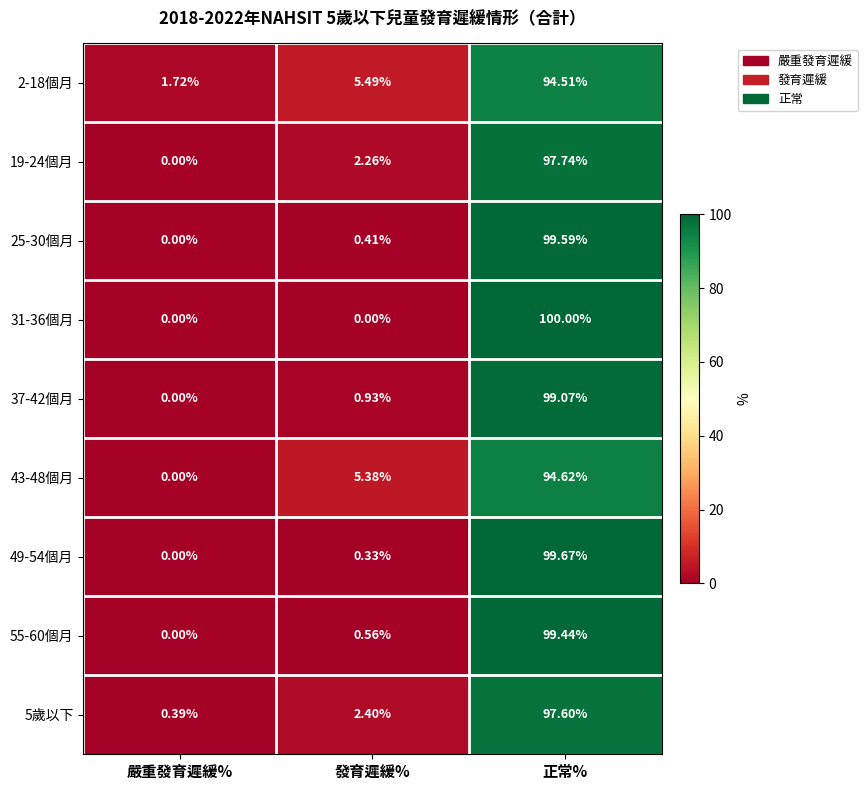

At how many categories does at least one series exceed 59?

1